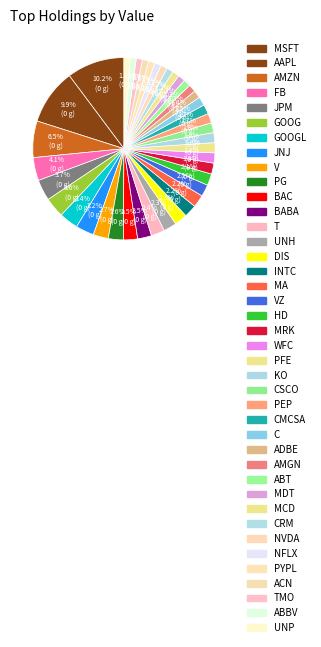

How many segments does this pie chart have?

40